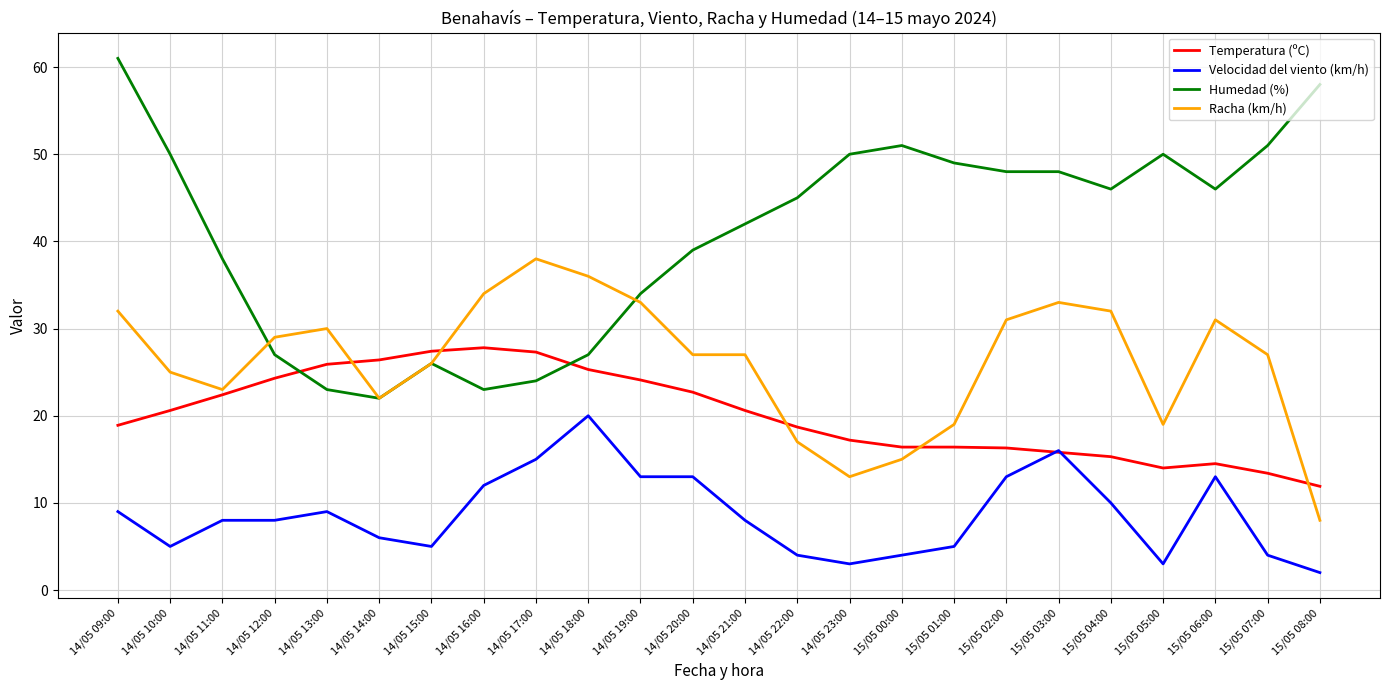

What are all the series names shown in the legend?

Temperatura (ºC), Velocidad del viento (km/h), Humedad (%), Racha (km/h)